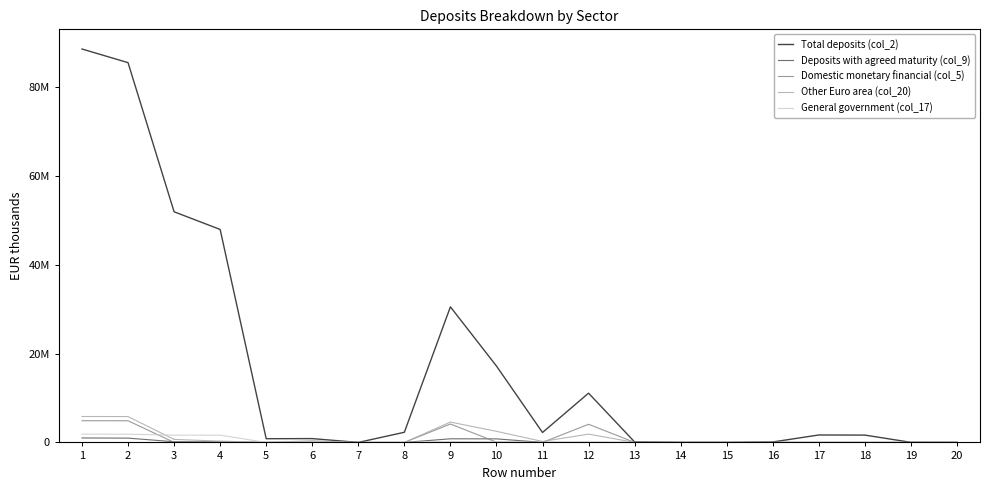

How many intersections are there between General government (col_17) and Domestic monetary financial (col_5)?

5